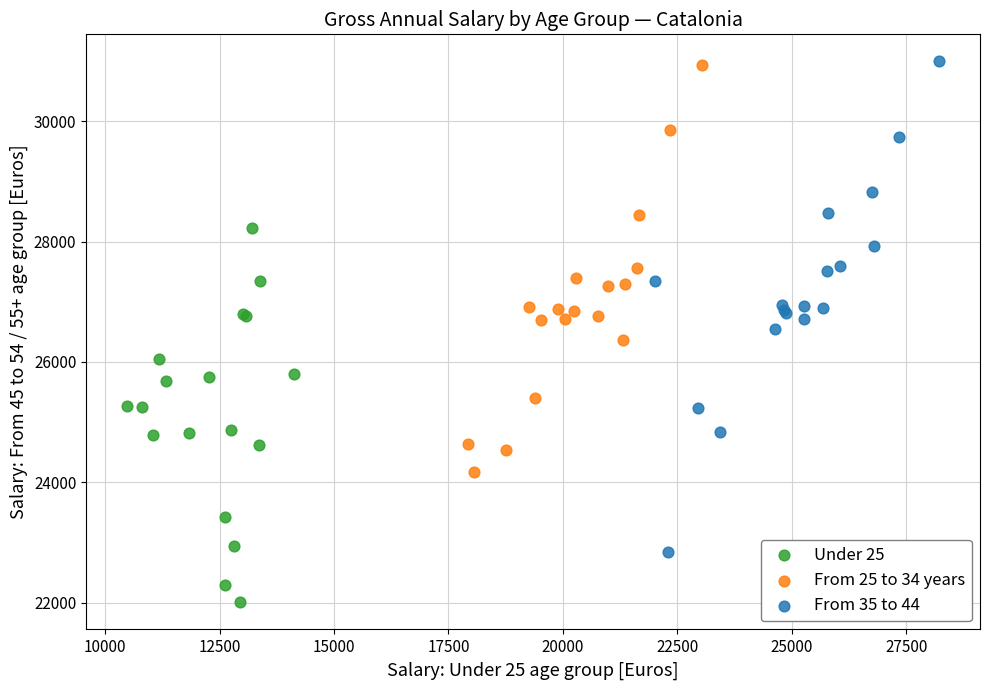

Which series reaches the minimum Y coordinate?

Under 25